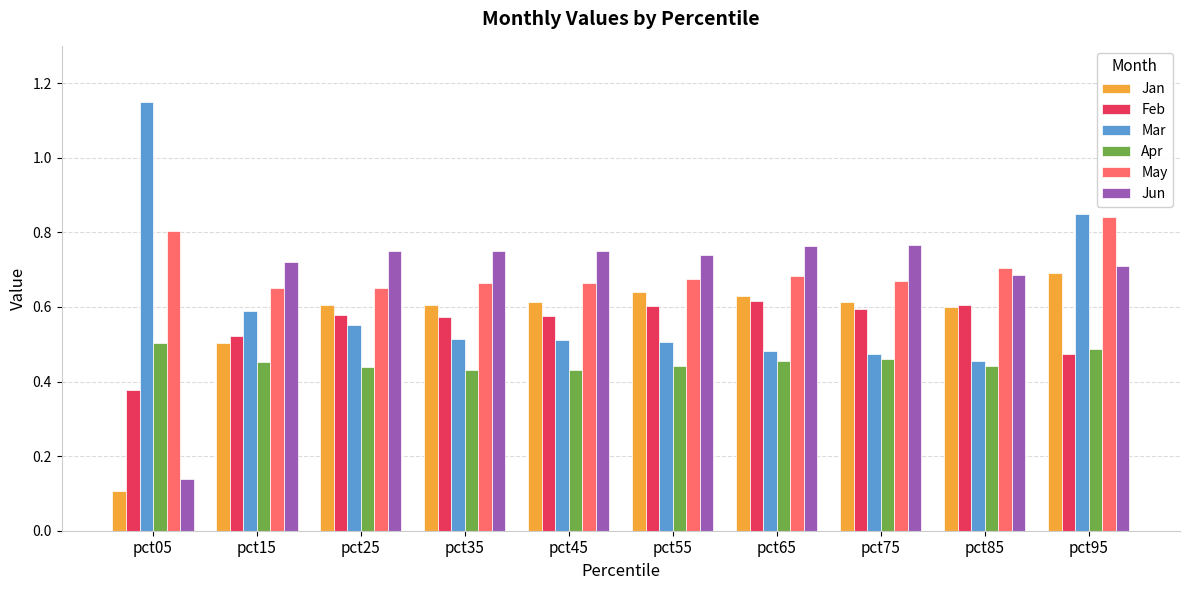

Which category has the highest value across all series?

pct05